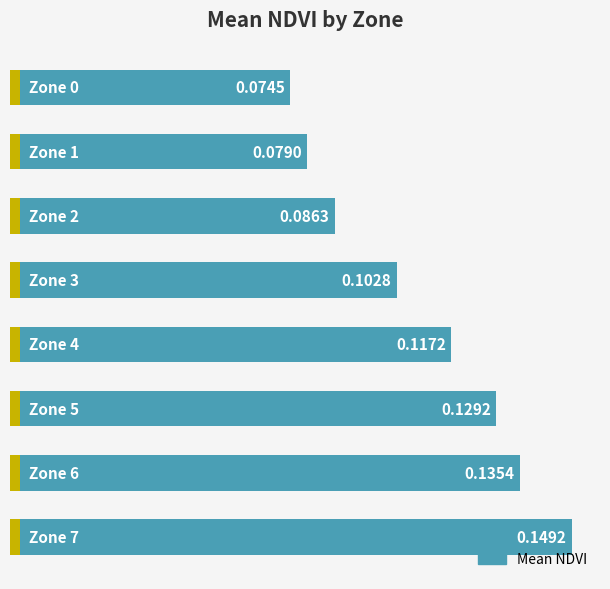

What is the difference between the values at 7 and 1?

0.1